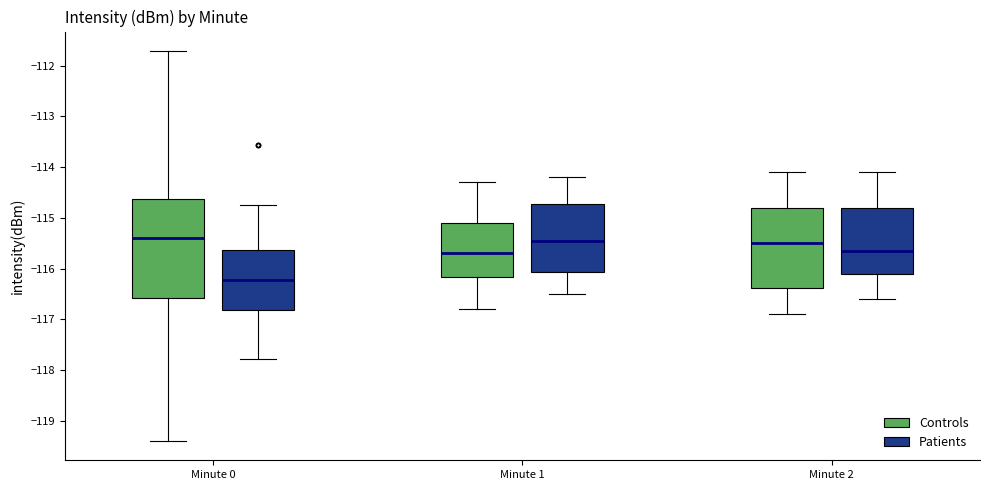

Which box has the lowest median line?

Minute 0 (Patients)